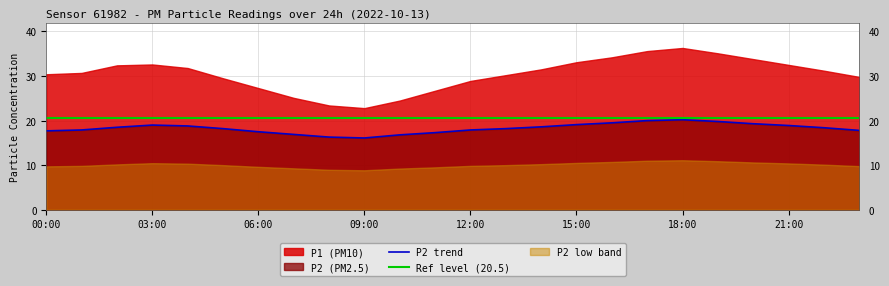

What is the change in value from 09:00 to 18:00?

+4.1